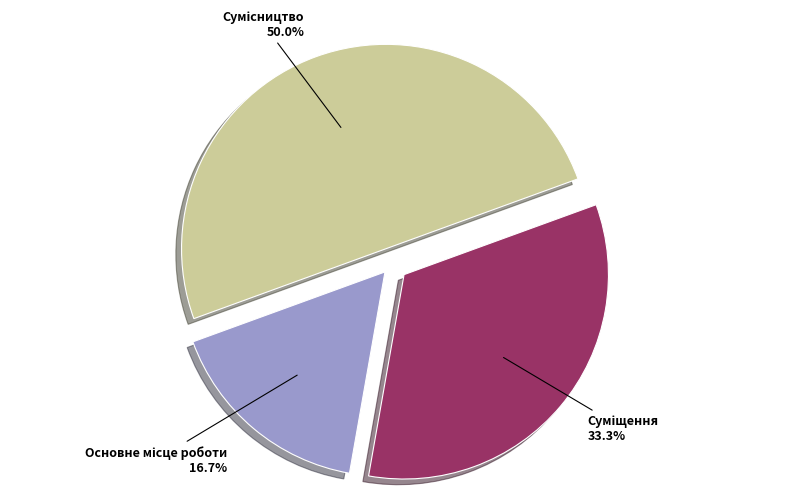

How many slices are in this pie chart?

3